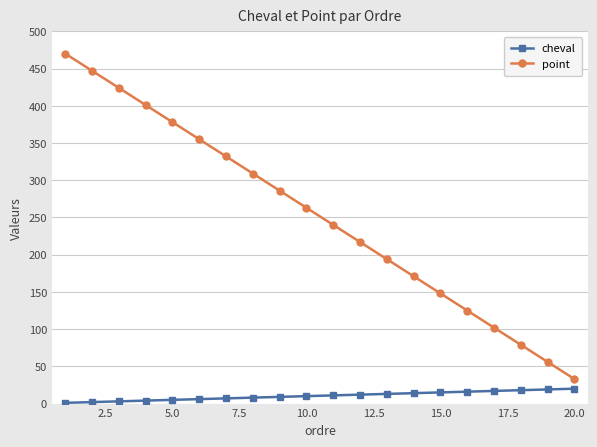

Which series has the largest range (max minus min)?

point